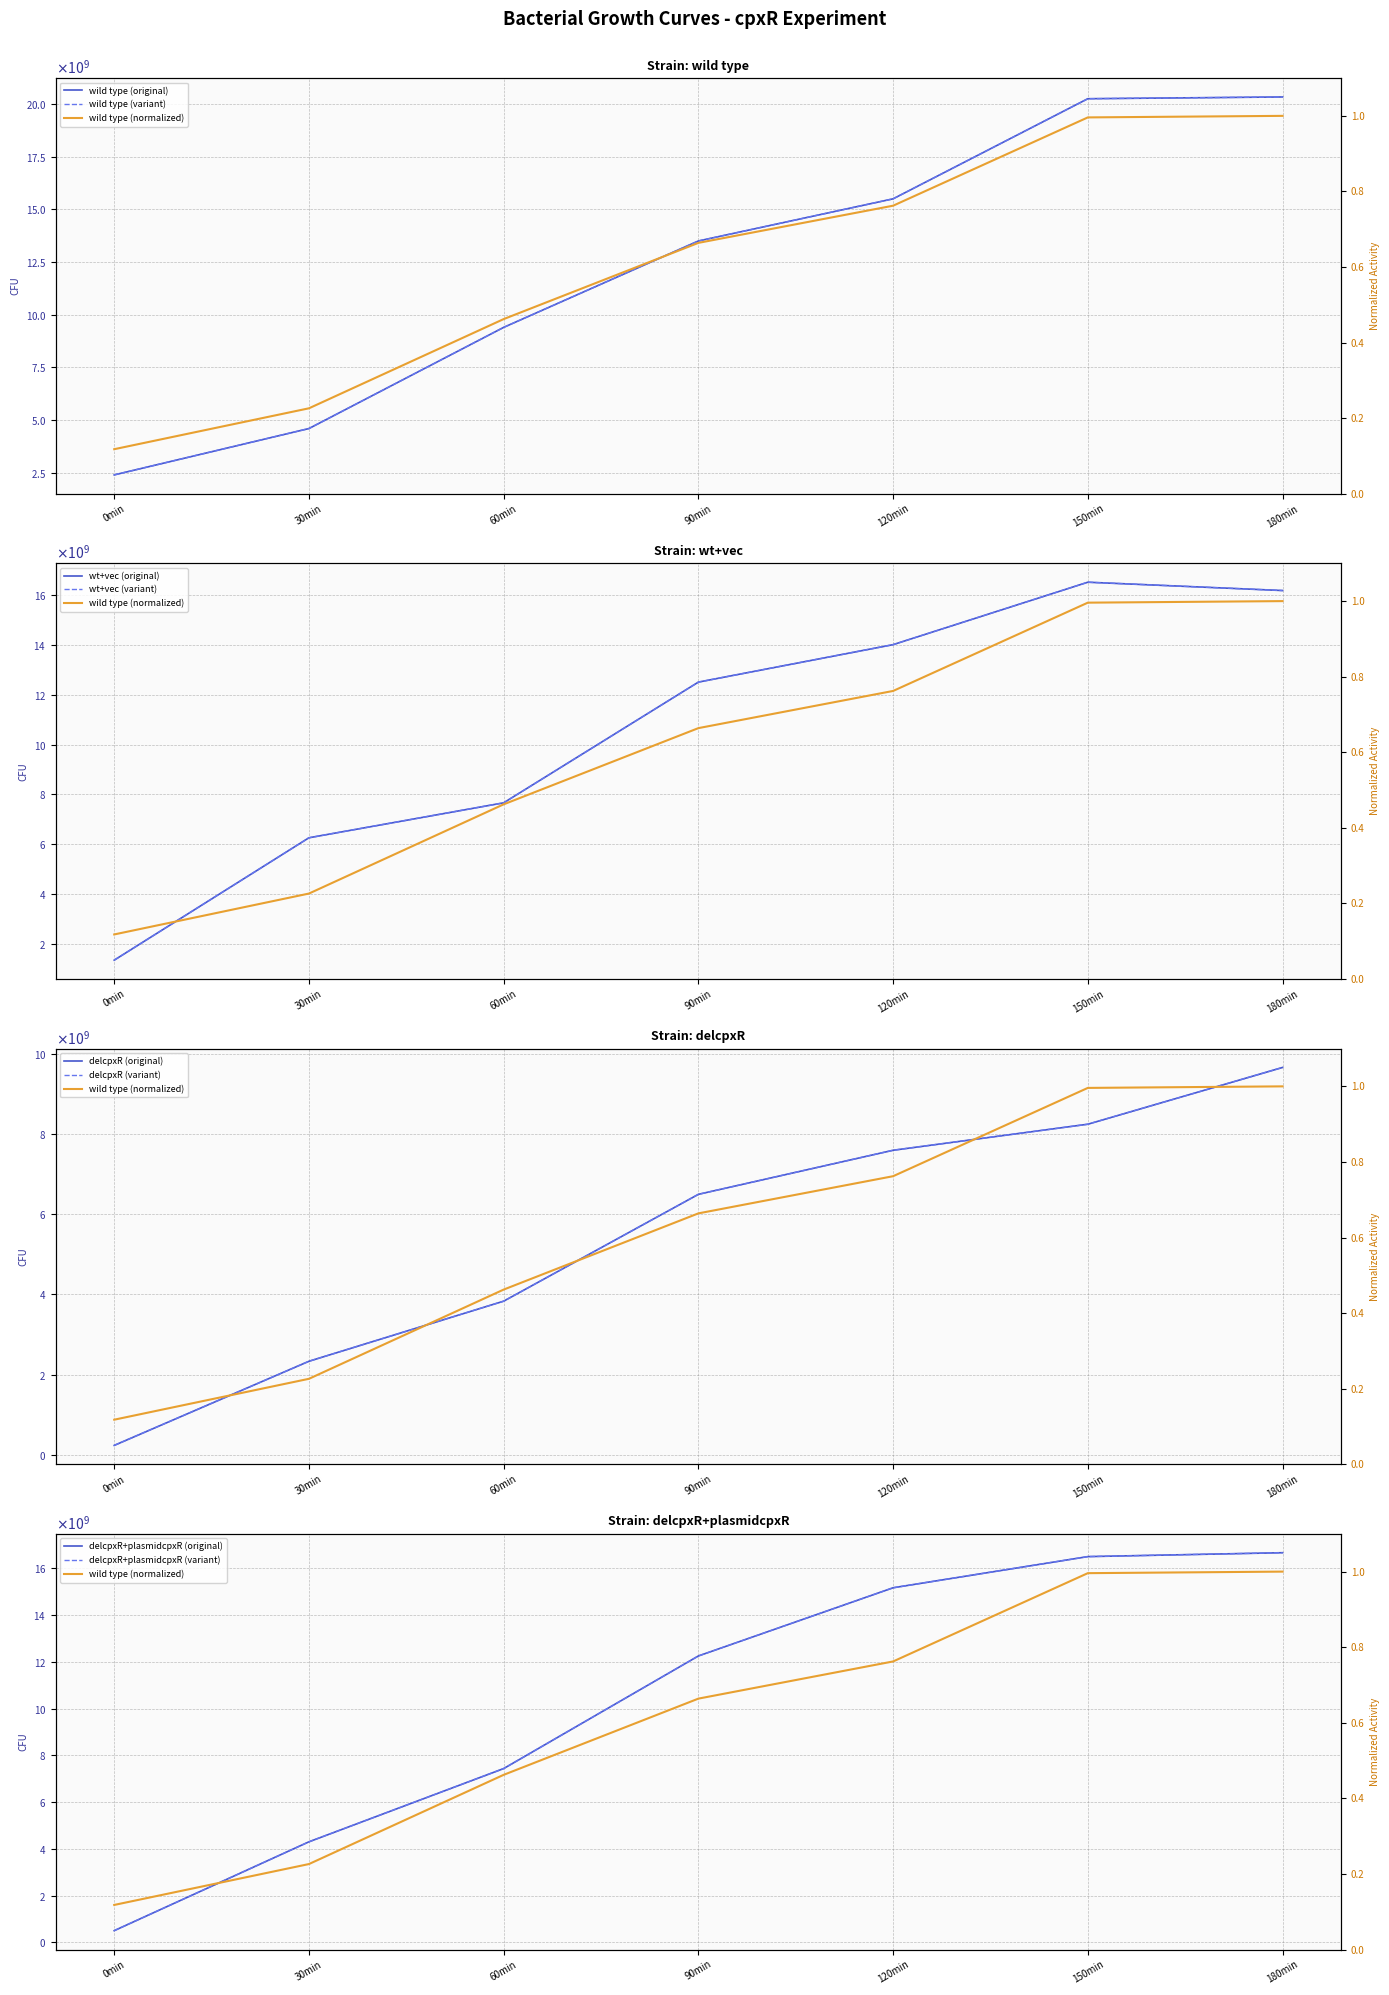

What is the value of the wt+vec point at the 4th from the left?

12500000000